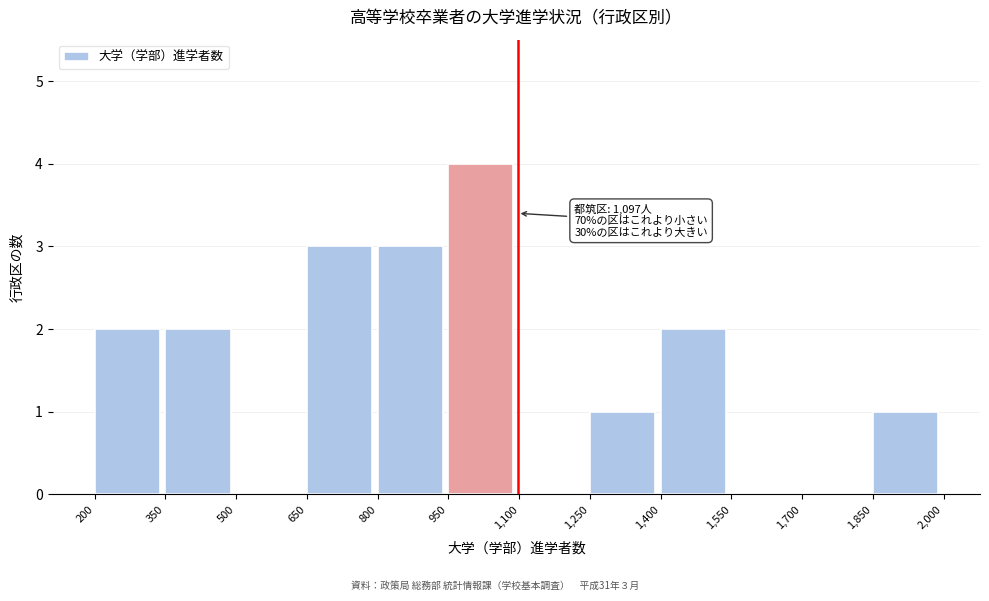

Which range on the x-axis has the tallest bar?

950 to 1,100